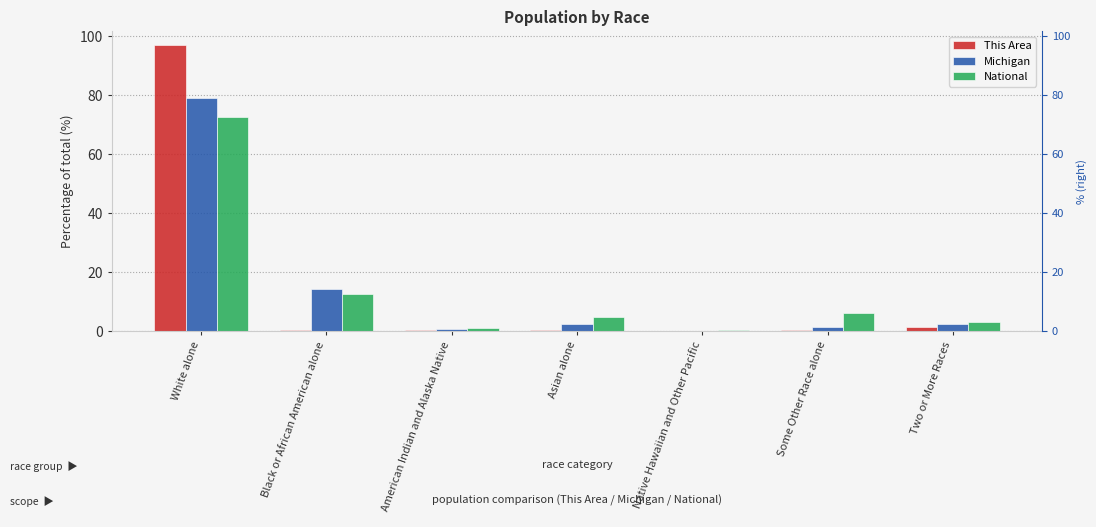

What is the value of the National bar at the 1st from the left?

72.4